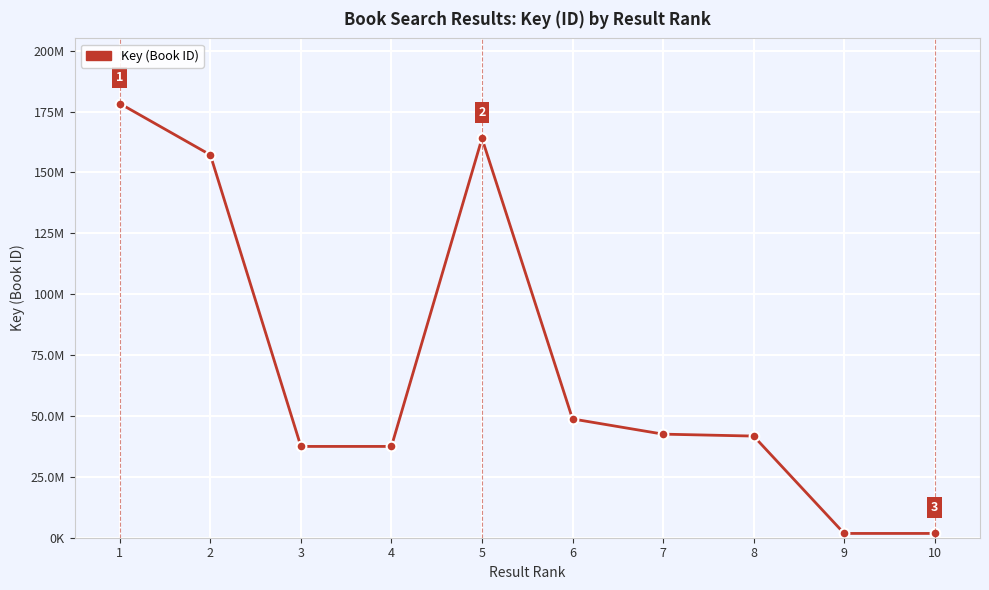

Which has a higher value, 2 or 1?

1